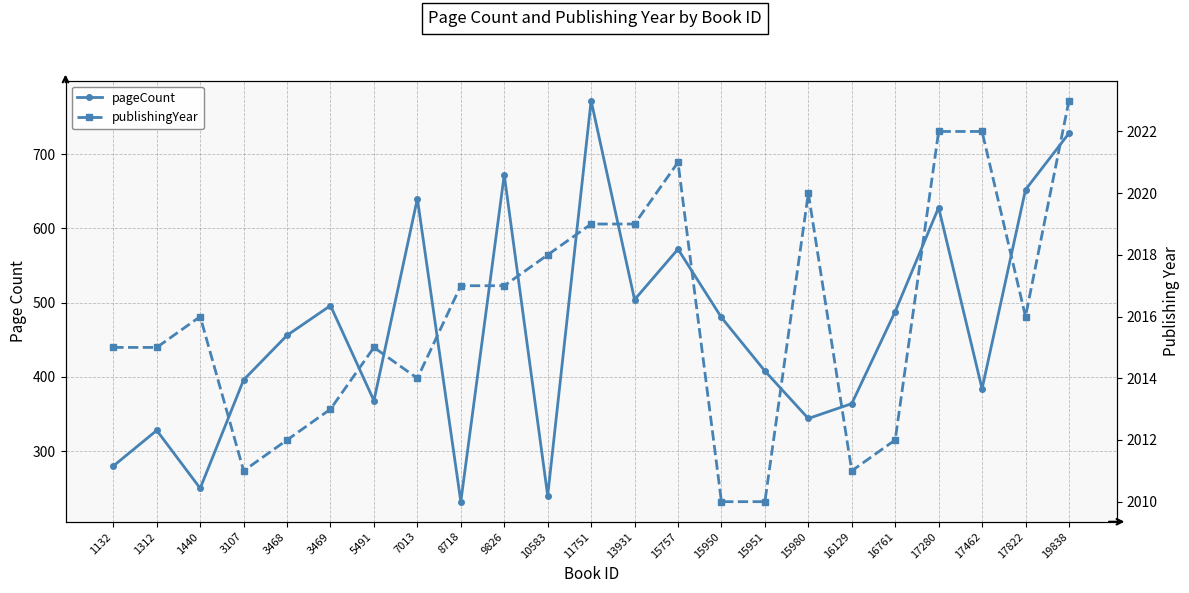

True or false: pageCount has more than 1 interior local peaks.

True